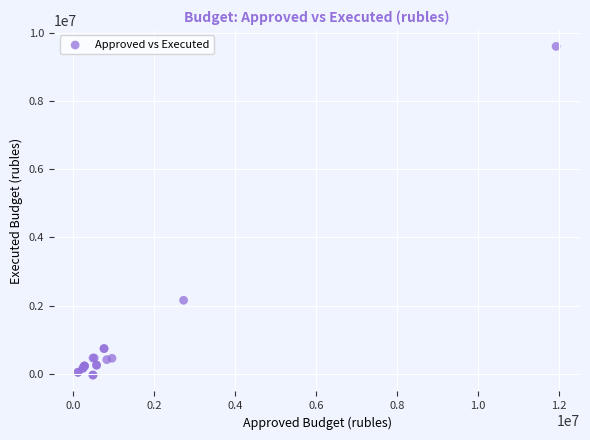

What Y value in the scatter plot is closest to 4781008?

2153938.0